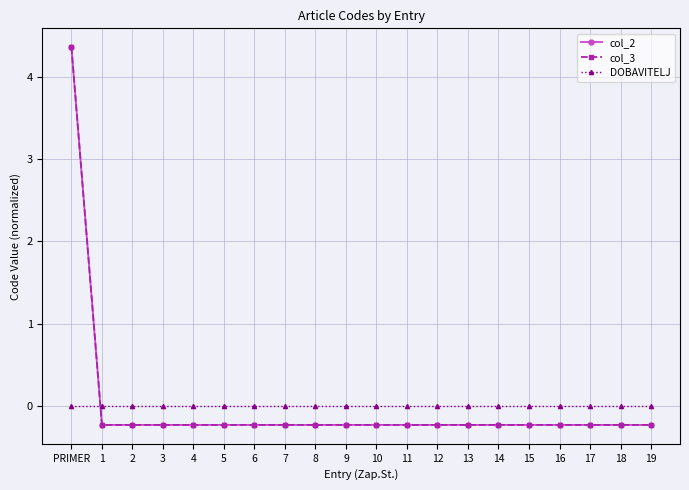

Does the chart have visible grid lines?

Yes